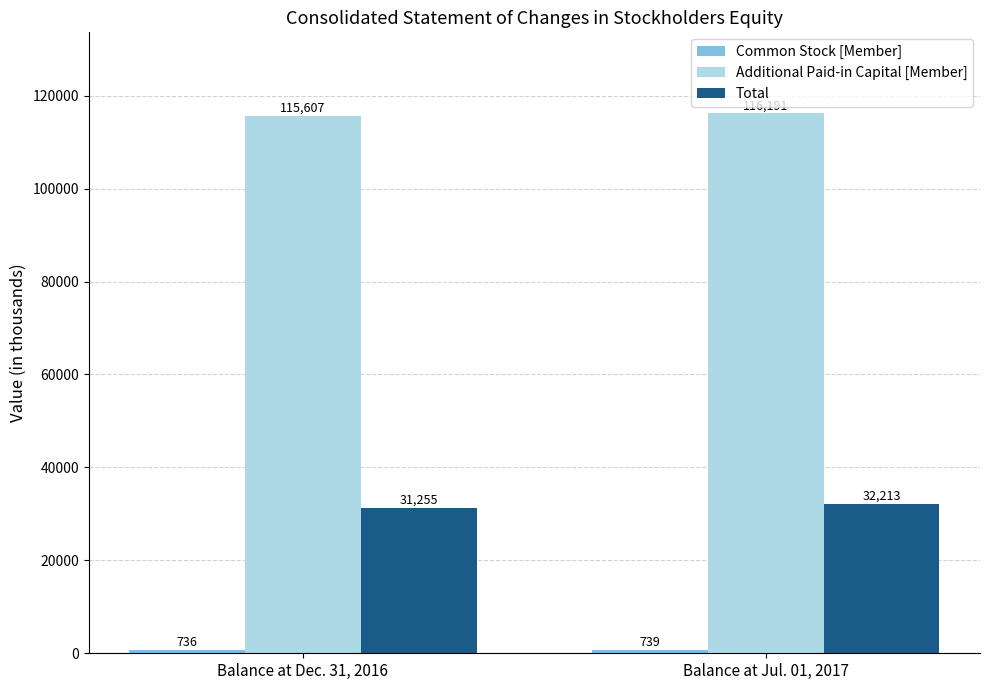

Count the number of categories in the chart.

2